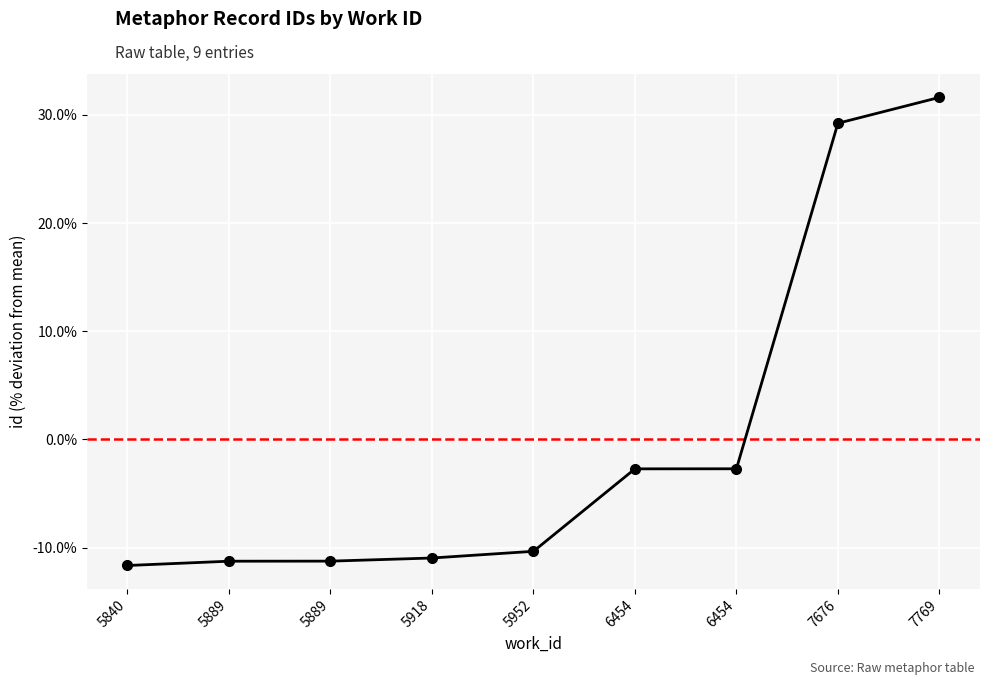

How many negative values are there?

7